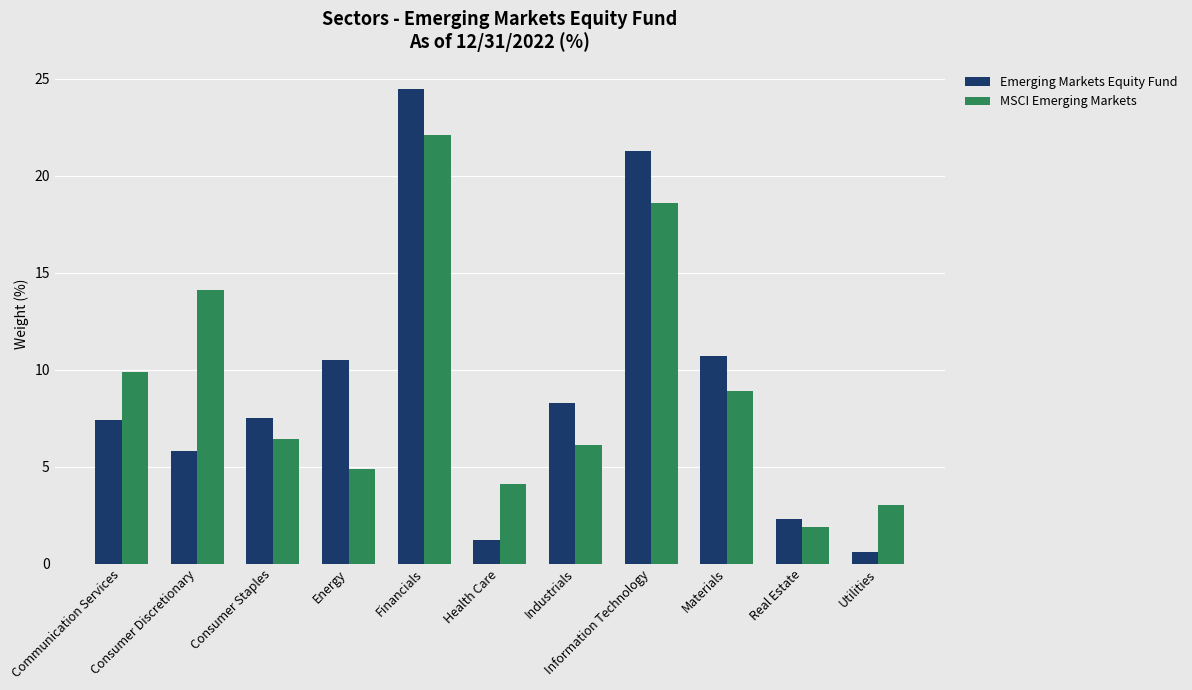

Which series has the widest spread of values?

Emerging Markets Equity Fund